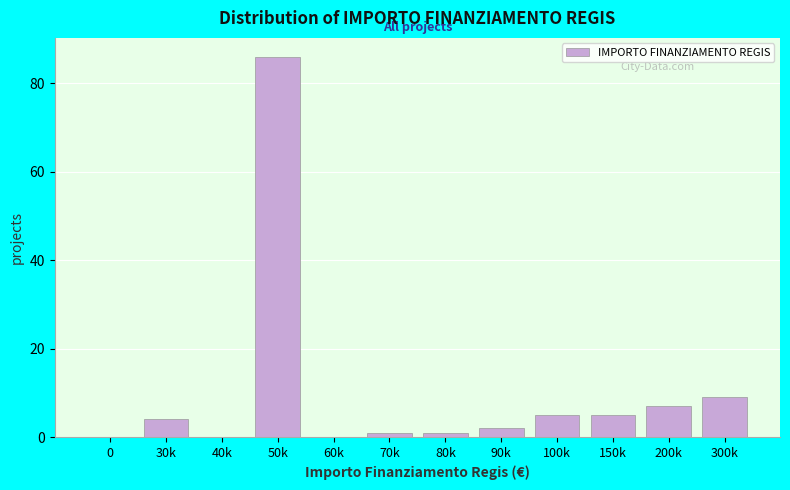

Reading right to left, transcribe all the data shown in this chart.

300k=9	200k=7	150k=5	100k=5	90k=2	80k=1	70k=1	60k=0	50k=86	40k=0	30k=4	0=0